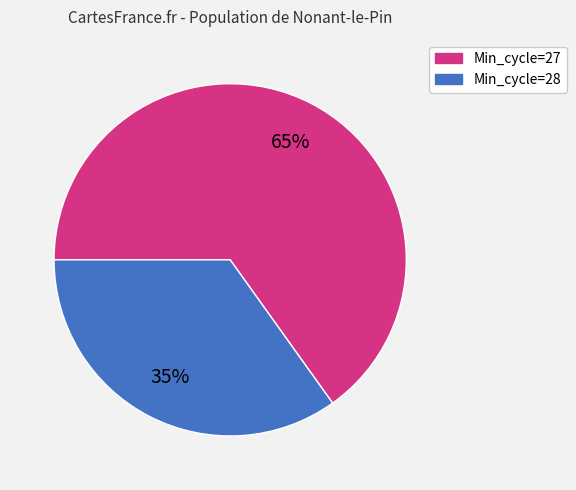

To the nearest percent, what is the difference between the largest and smallest slice percentages?

30%